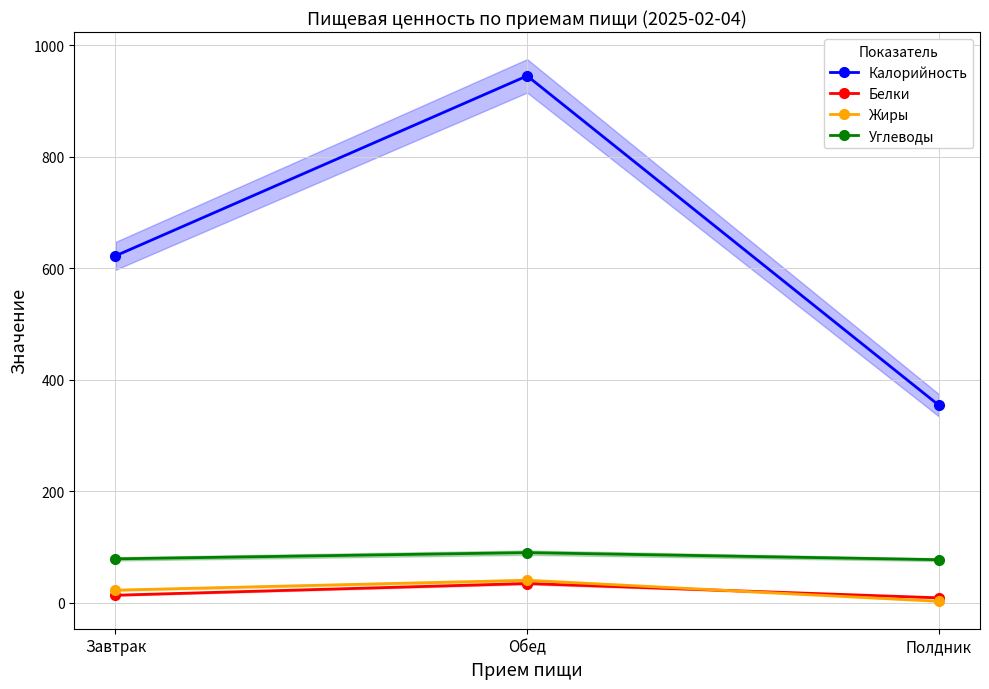

What is the average value of the Углеводы series?

81.6